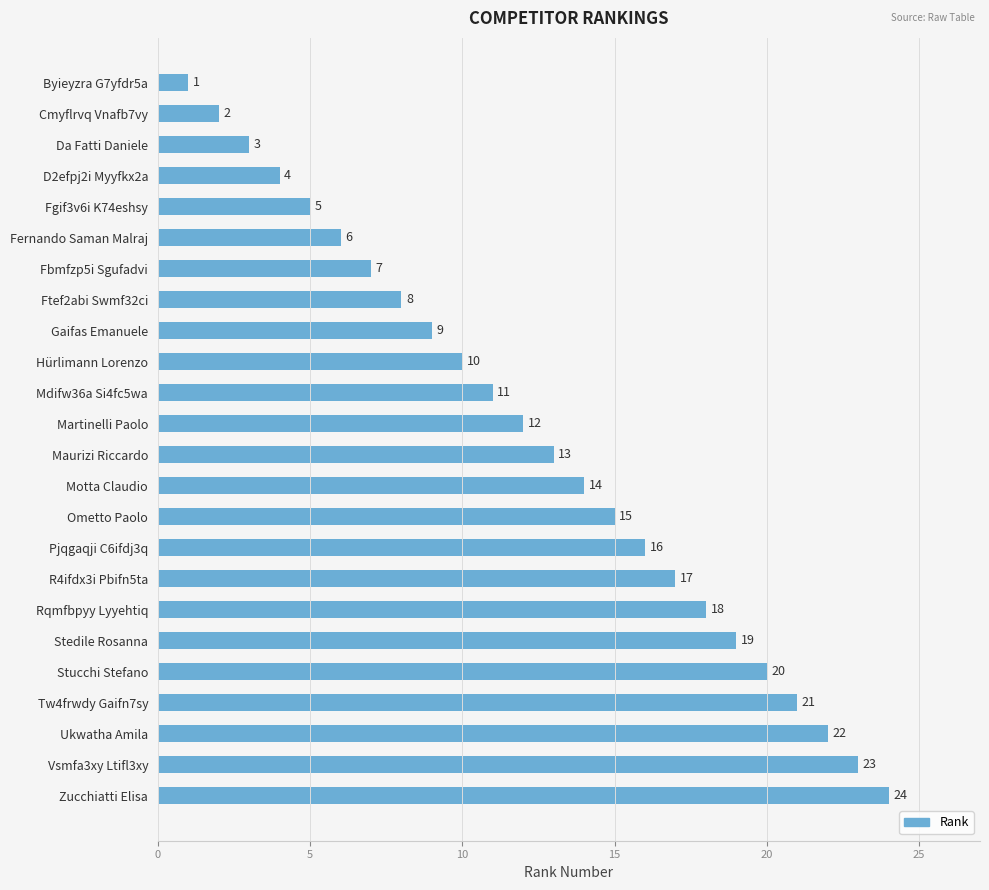

What is the difference between the second highest and second lowest values?

21